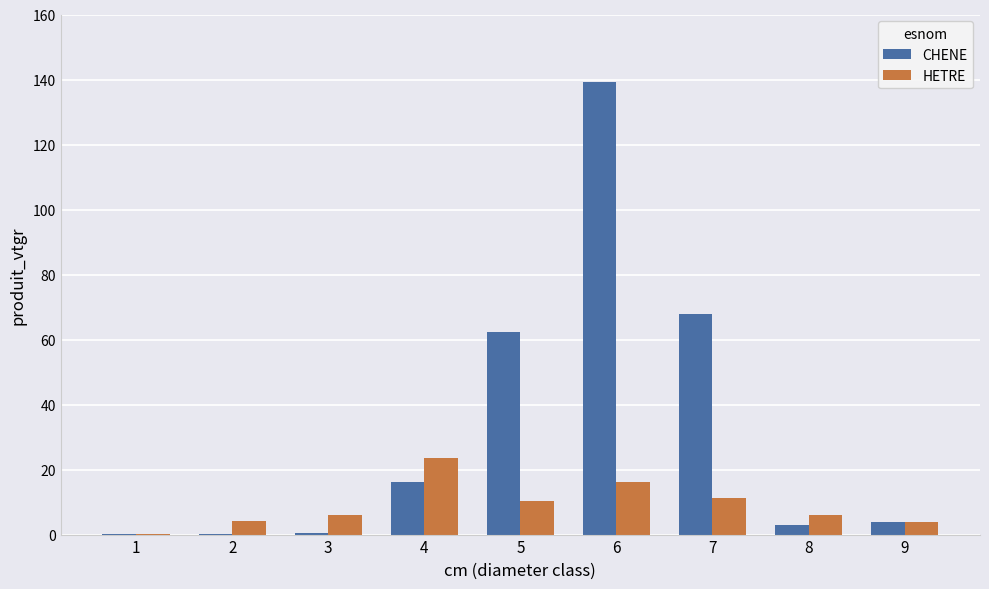

Is the value of HETRE at 2 greater than the value of CHENE at 1?

Yes